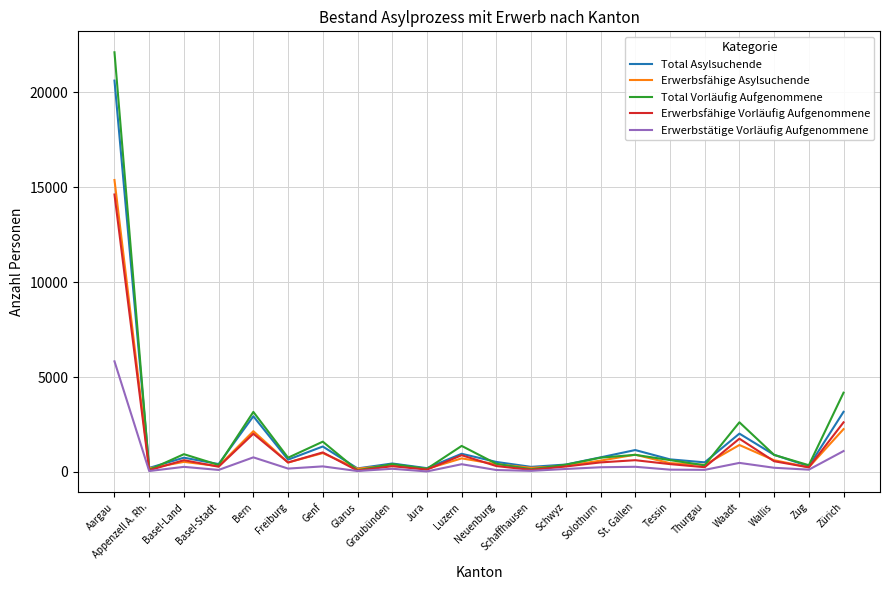

What position from the left is Thurgau?

18